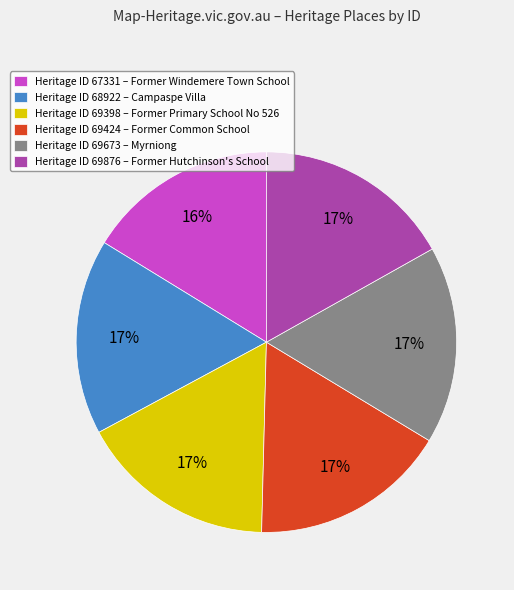

What is the ratio of the value at Heritage ID 68922 – Campaspe Villa to the value at Heritage ID 69673 – Myrniong?

1.0